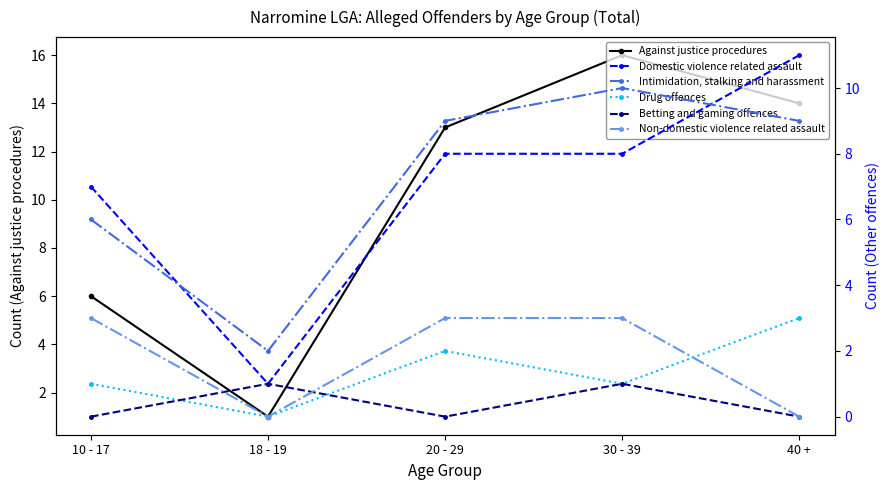

Does the chart display data point markers on the line(s)?

Yes